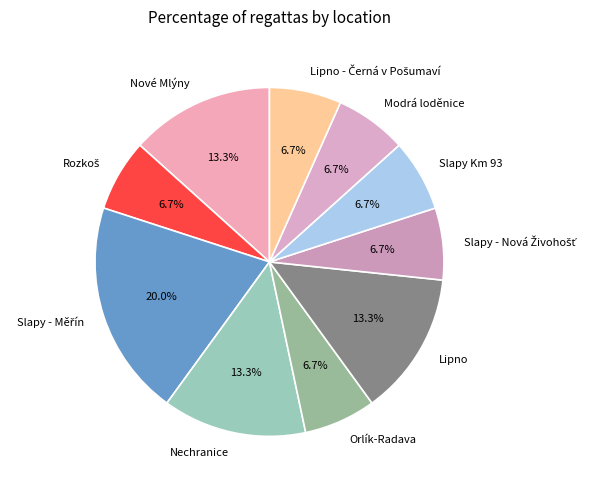

Combined, do Orlík-Radava and Modrá loděnice account for over 50%?

No